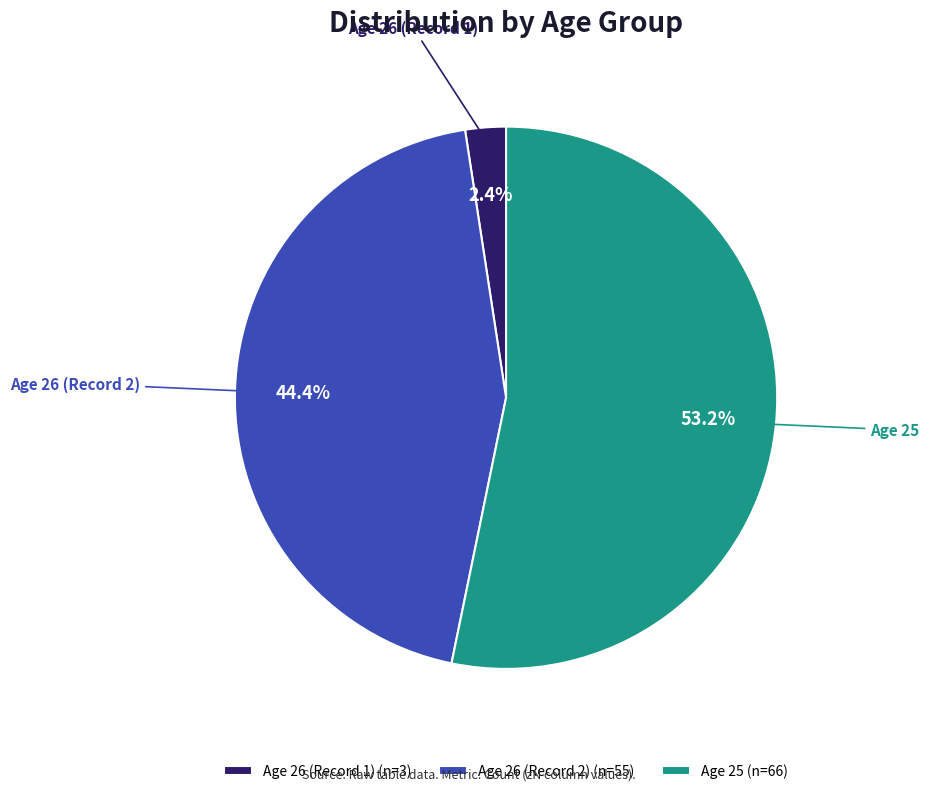

Between Age 25 (n=66) and Age 26 (Record 2) (n=55), which is larger?

Age 25 (n=66)